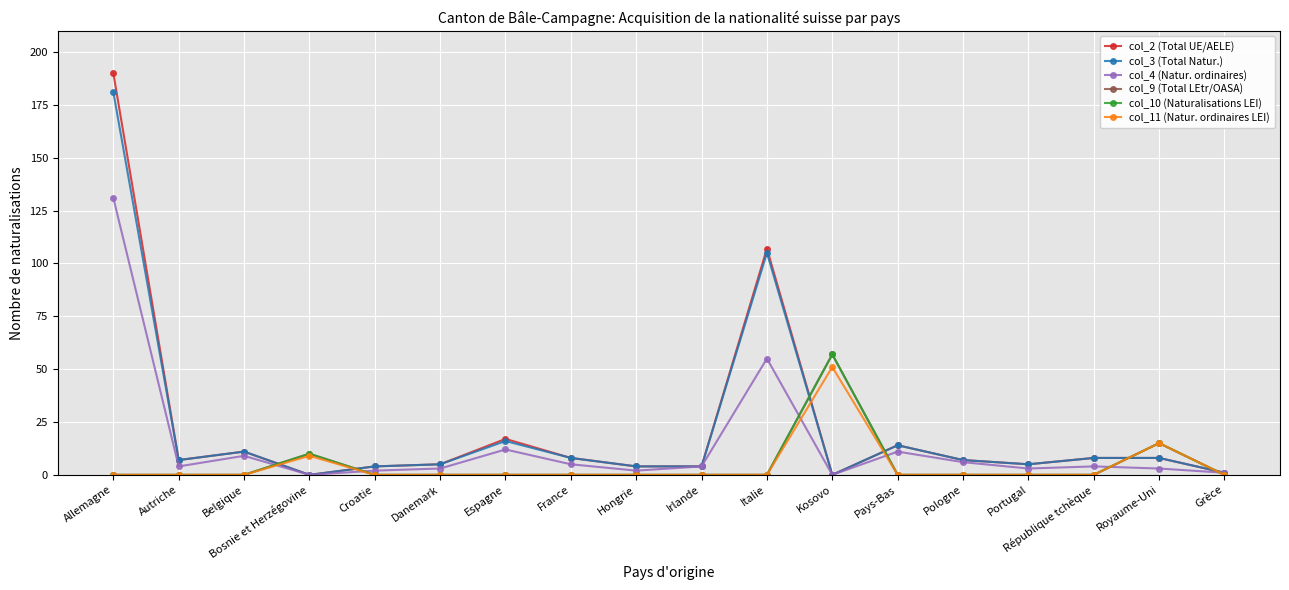

What is the total value across all series at Croatie?

10